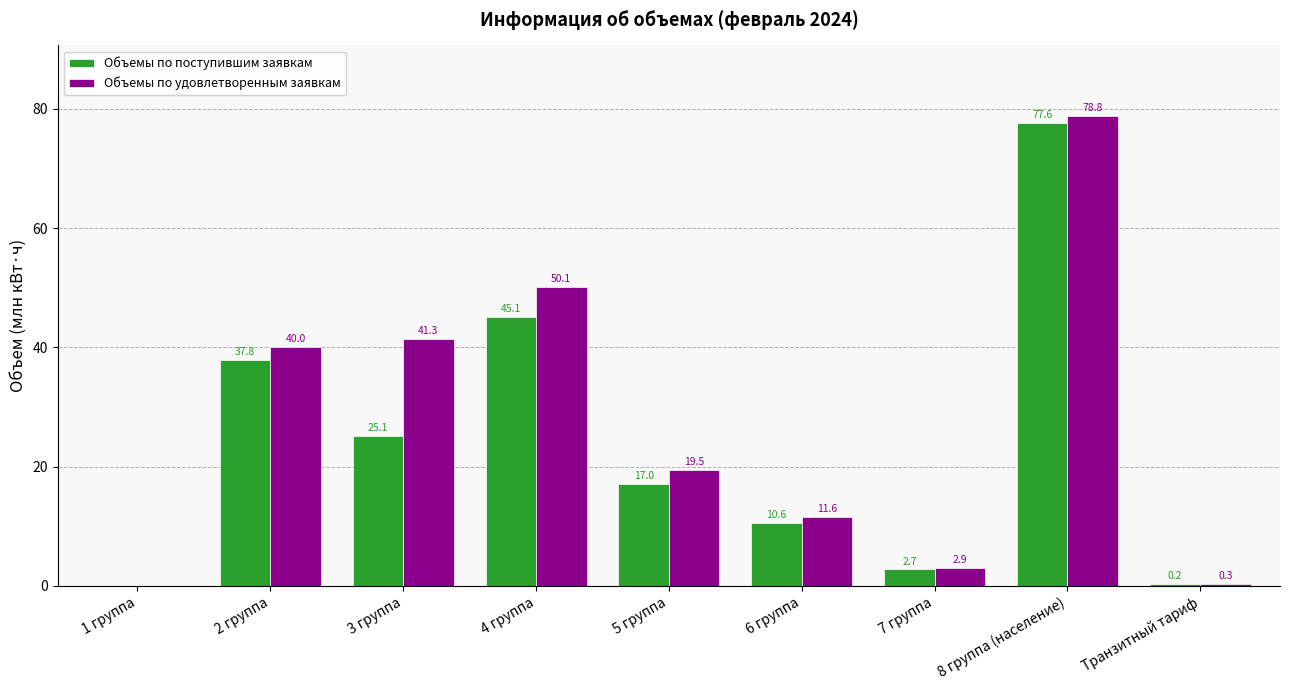

At which category does the chart reach its peak across all series?

8 группа (население)